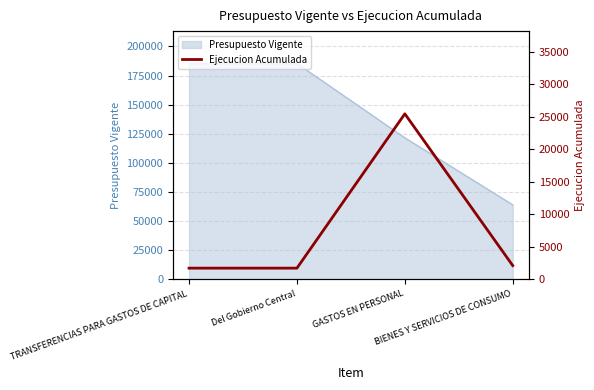

What is the label of the 1st point from the left?

TRANSFERENCIAS PARA GASTOS DE CAPITAL